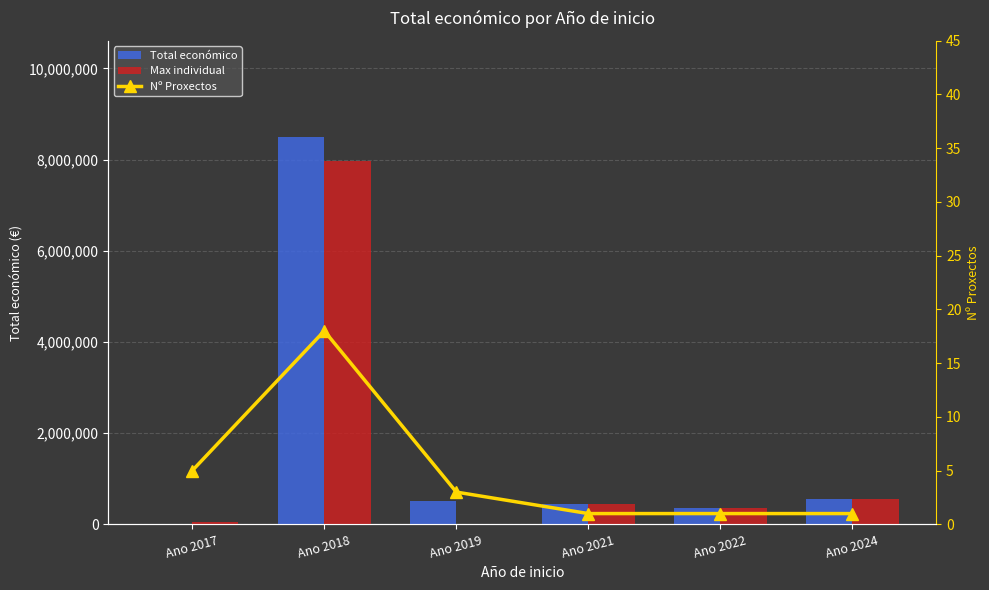

What is the difference between the second highest and minimum values in the Nº Proxectos series?

4